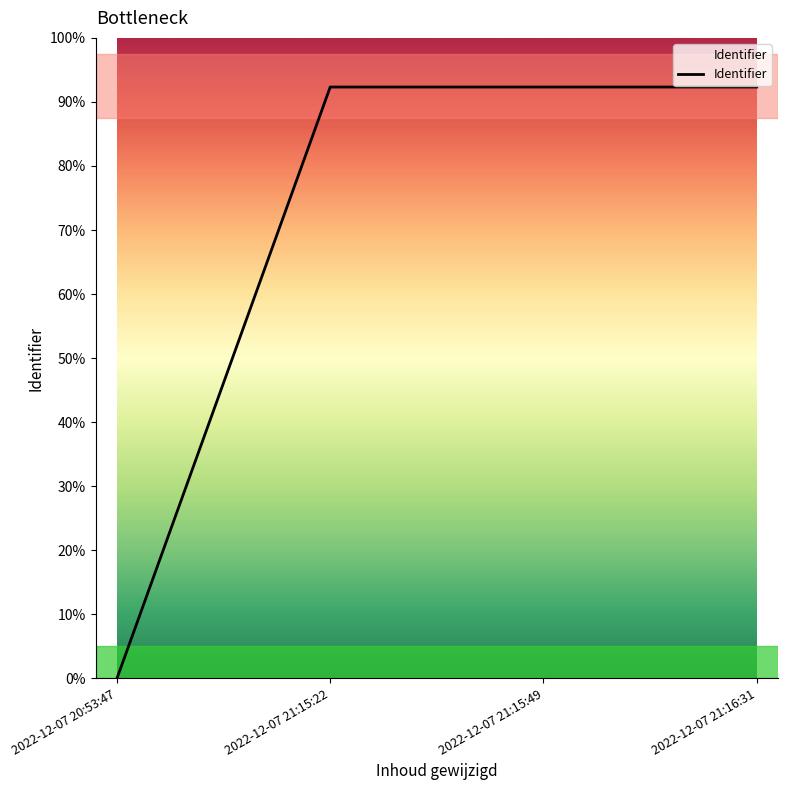

Does the chart display data point markers on the line(s)?

No